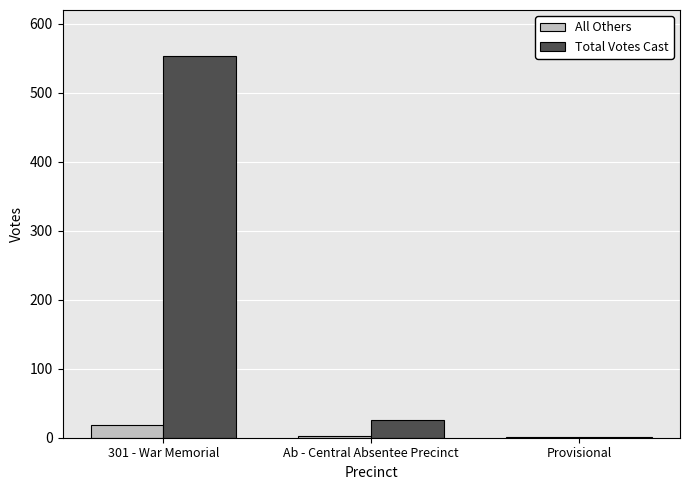

At which label does All Others first exceed 3?

301 - War Memorial